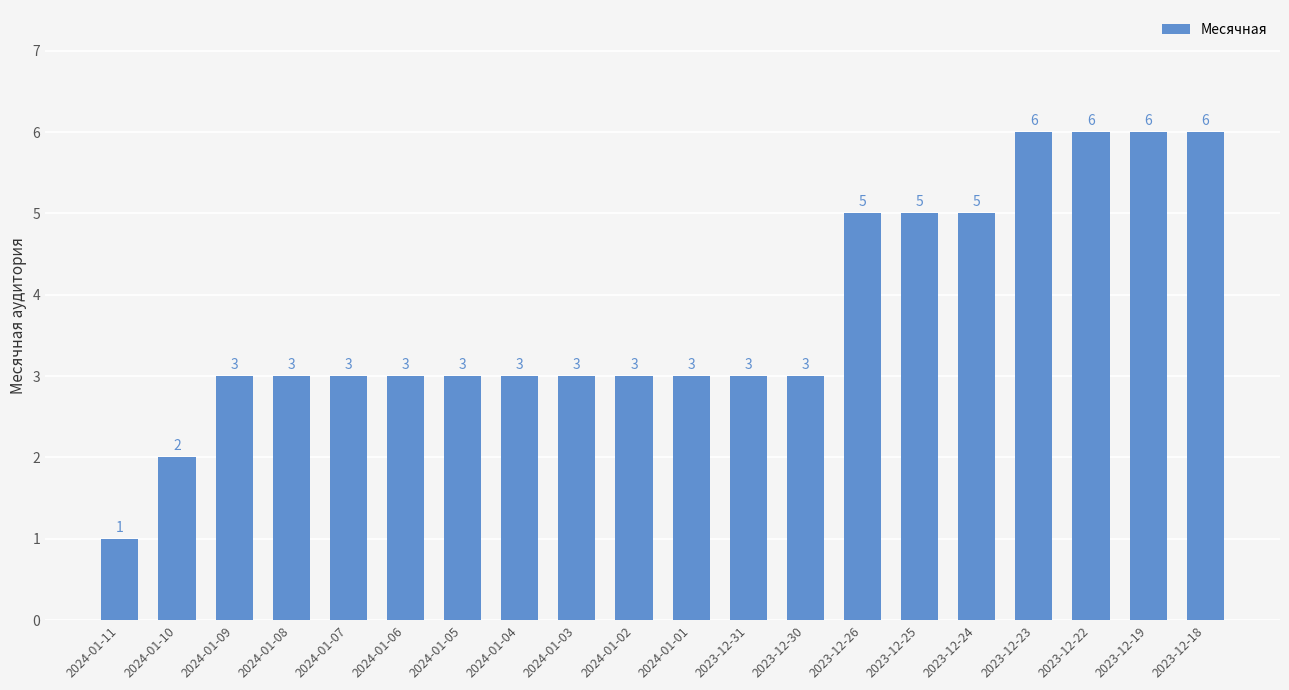

What is the label of the 7th bar from the left?

2024-01-05